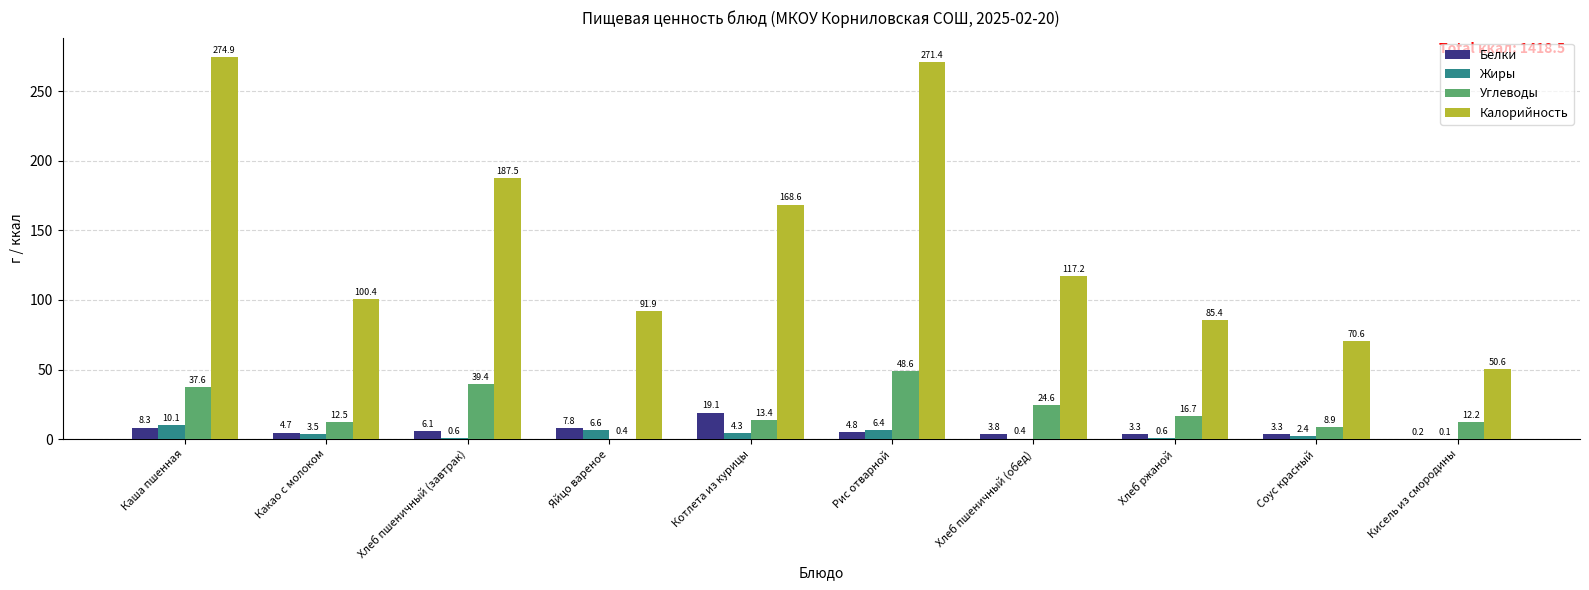

What is the sum of the Жиры values at Рис отварной and Хлеб ржаной?

7.0